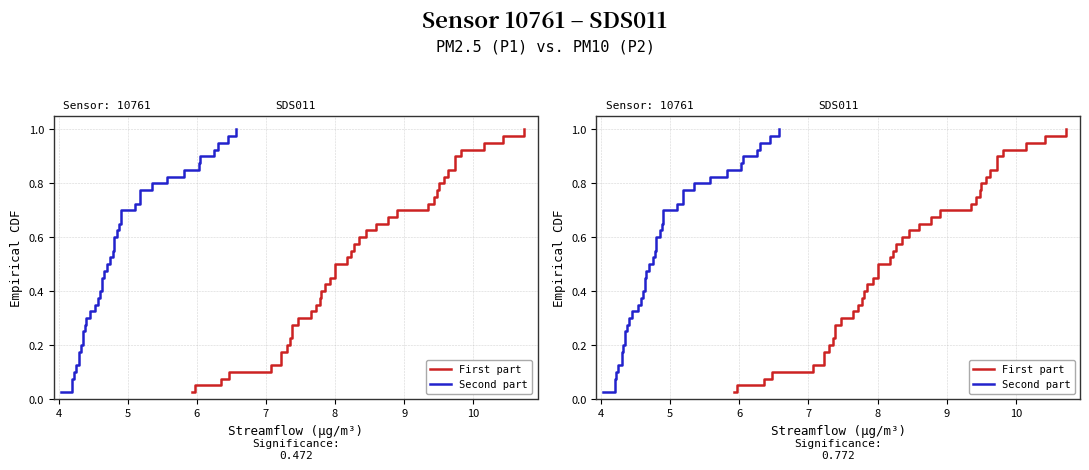

What are all the series names shown in the legend?

First part, Second part